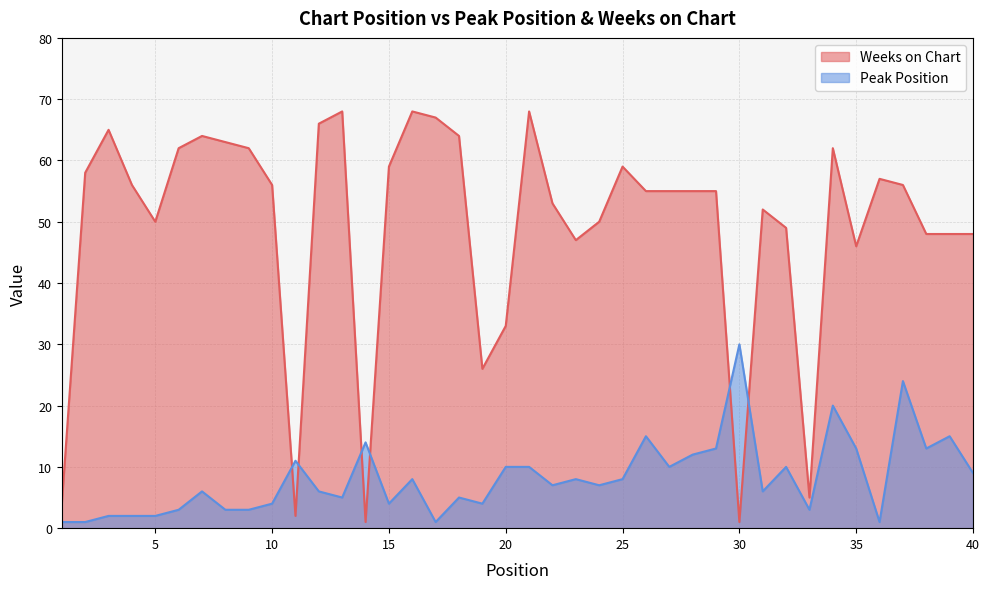

What are all the series names shown in the legend?

Weeks on Chart, Peak Position